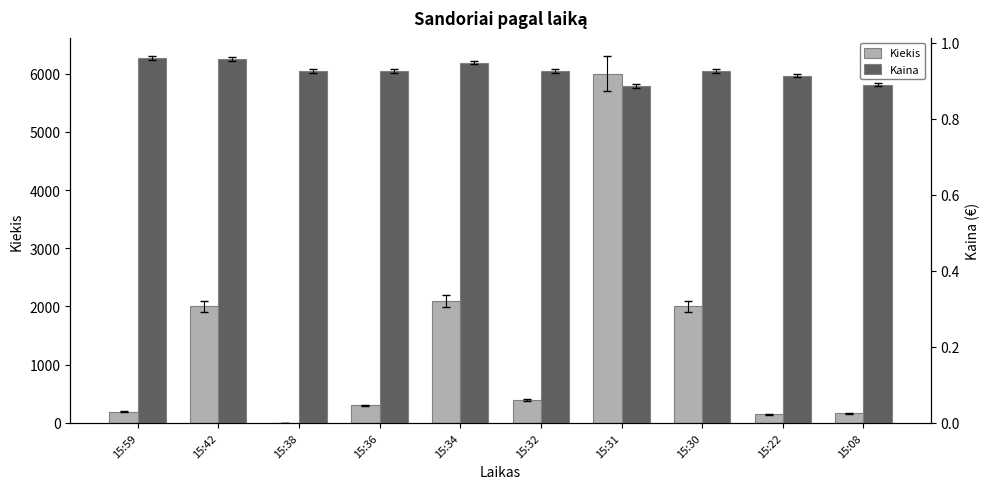

List the series in order of their peak value, highest first.

Kiekis, Kaina